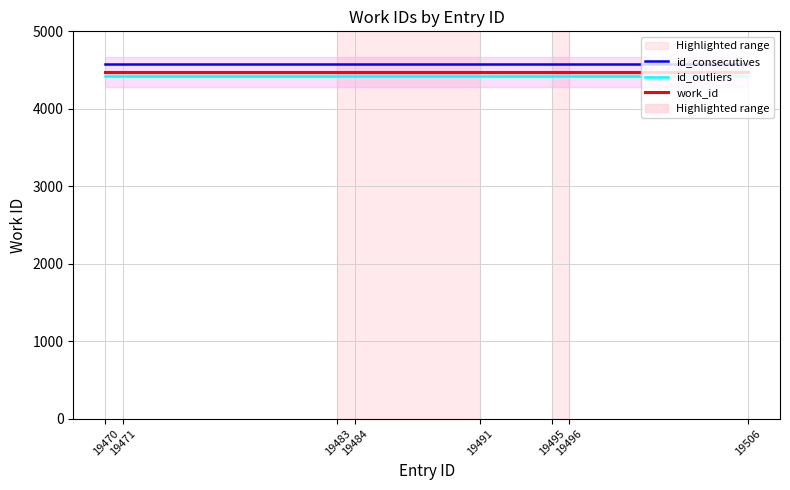

Reading left to right, extract all data points from this chart.

id_consecutives: 19470=4575	19471=4575	19483=4575	19484=4575	19491=4575	19495=4575	19496=4575	19506=4575
id_outliers: 19470=4425	19471=4425	19483=4425	19484=4425	19491=4425	19495=4425	19496=4425	19506=4425
work_id: 19470=4475	19471=4475	19483=4475	19484=4475	19491=4475	19495=4475	19496=4475	19506=4475